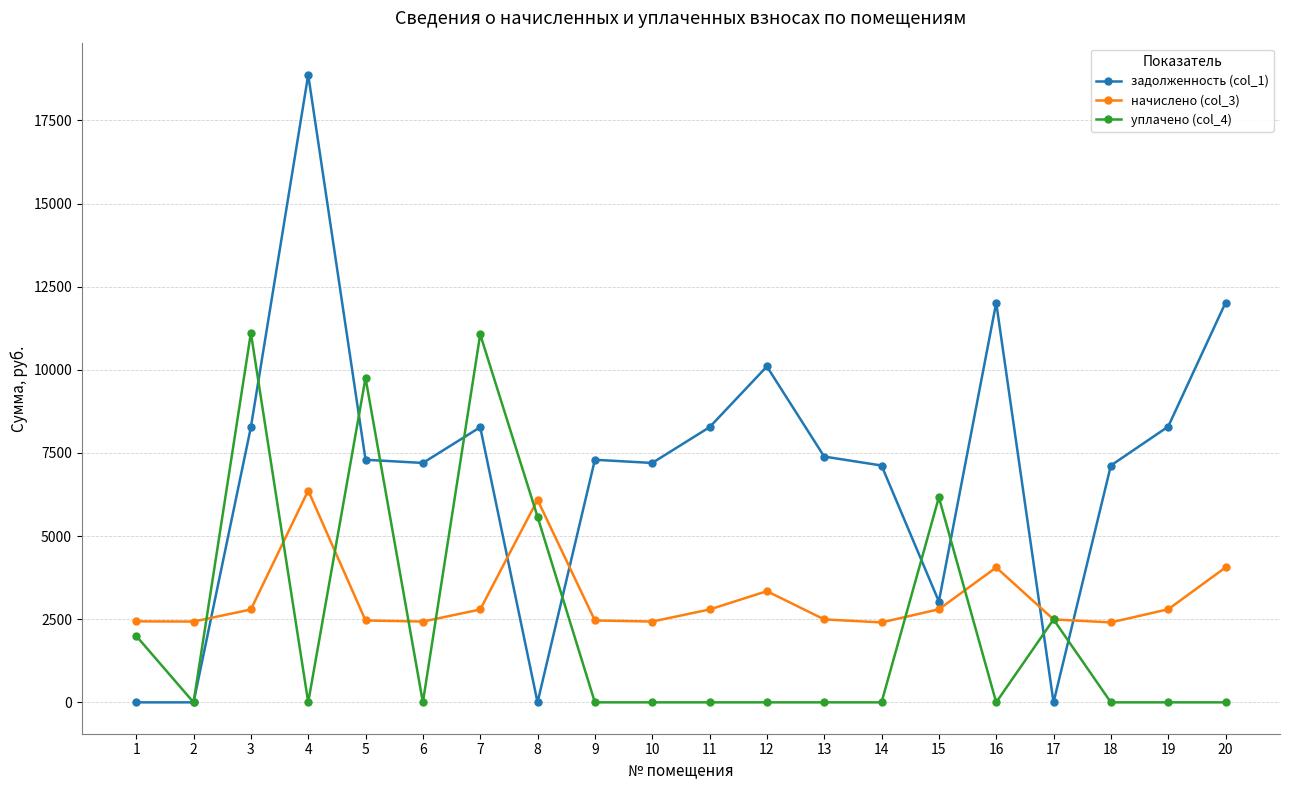

True or false: уплачено (col_4) has more than 1 interior local peaks.

True